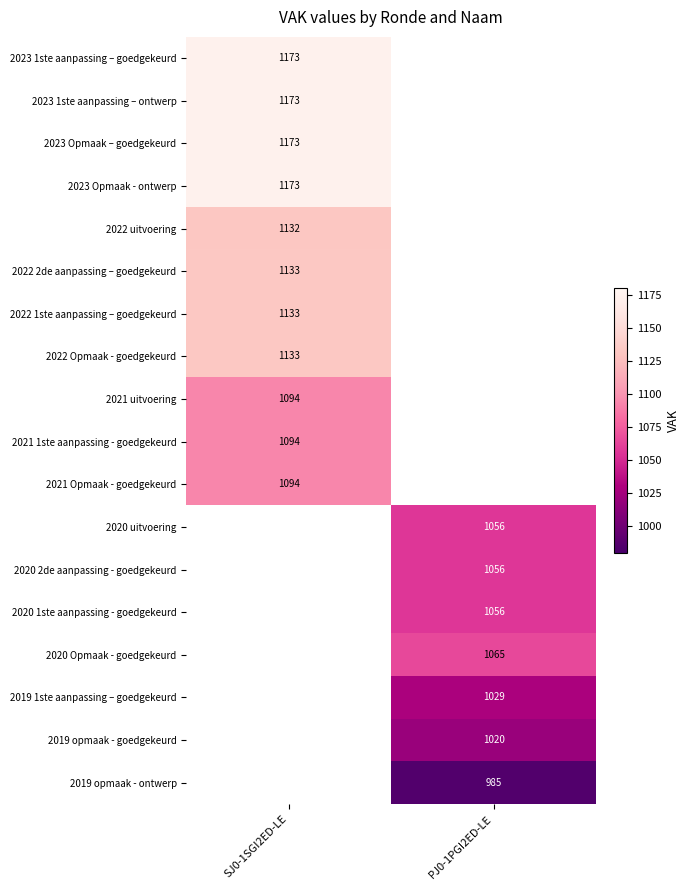

The value of 2023 Opmaak – goedgekeurd at SJ0-1SGI2ED-LE is 1173. True or false?

True